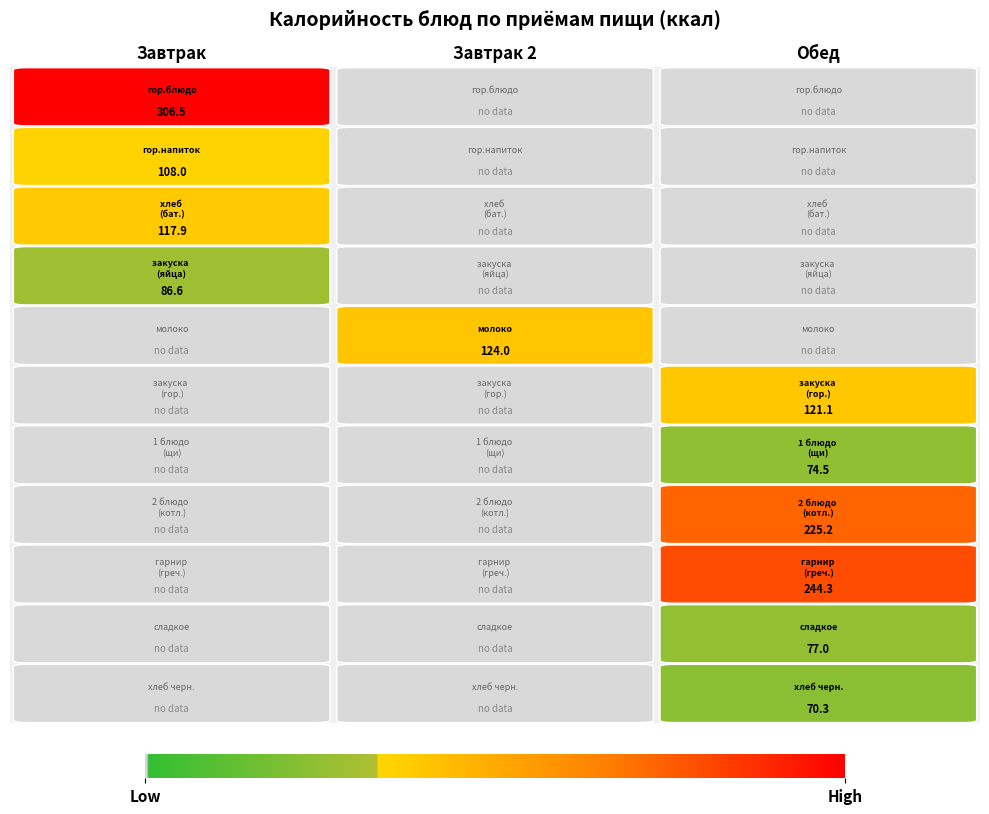

Which series has the widest spread of values?

Завтрак